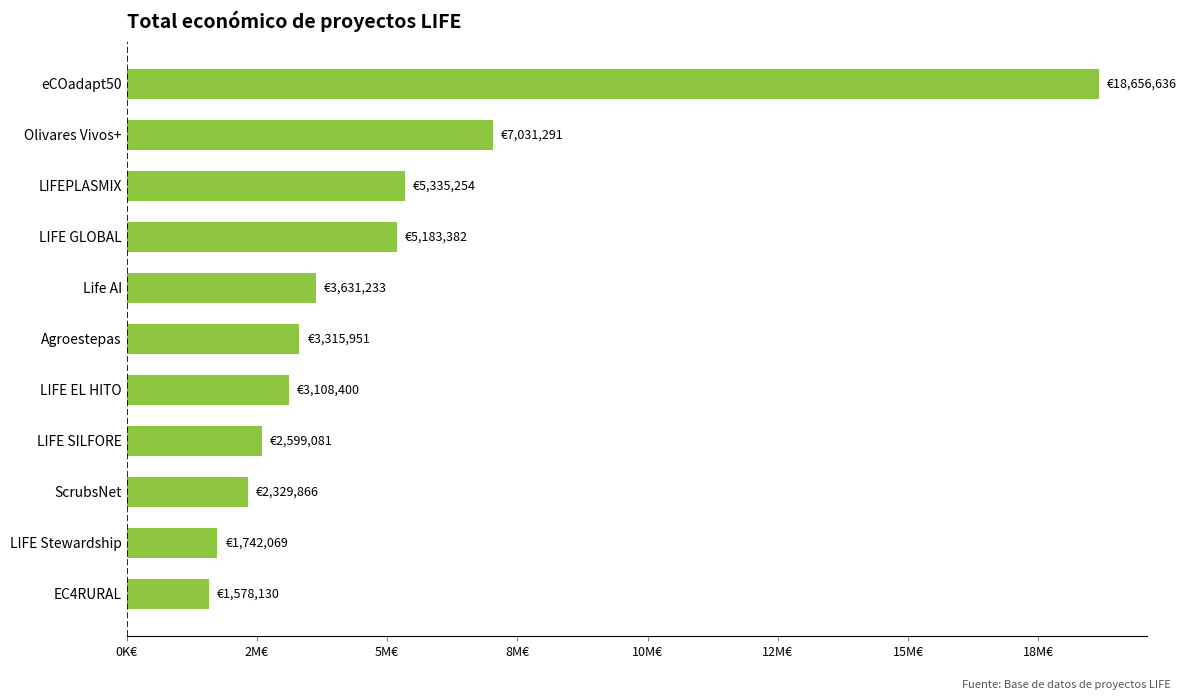

Does the chart contain any negative values?

No